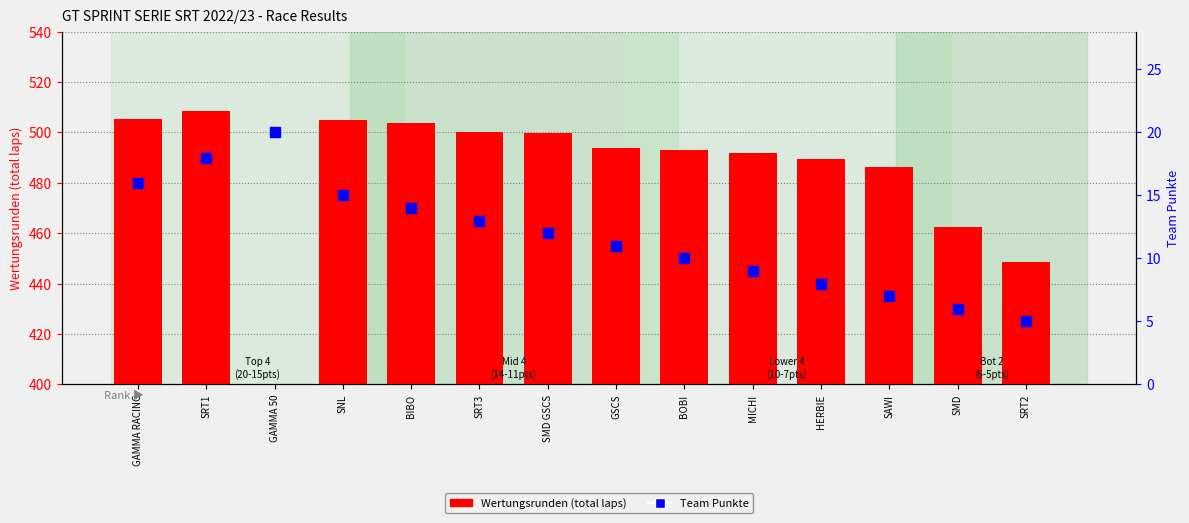

Which series has the widest spread of Y values?

Wertungsrunden (total laps)